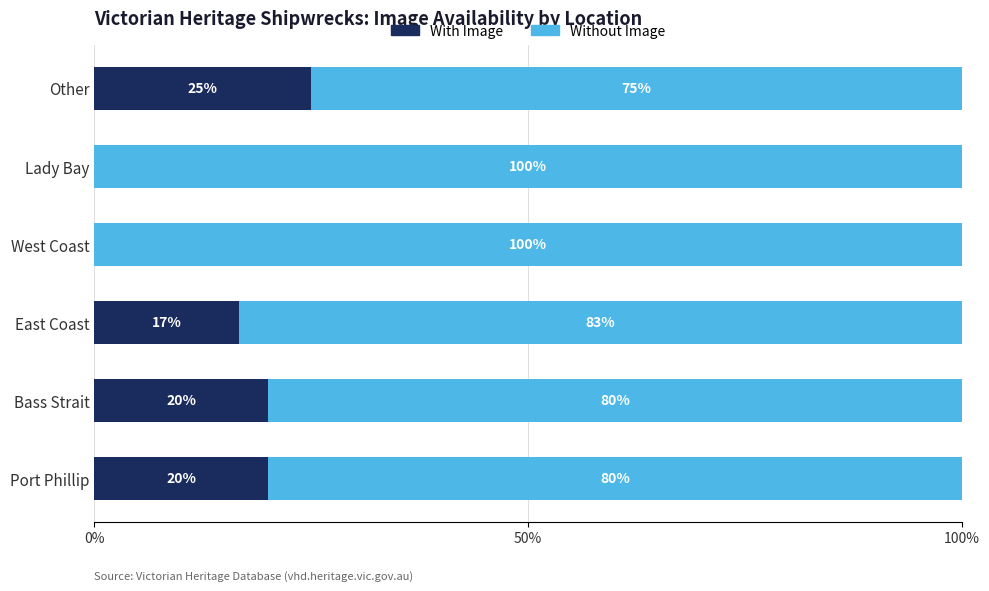

At which label does With Image reach its peak?

Other